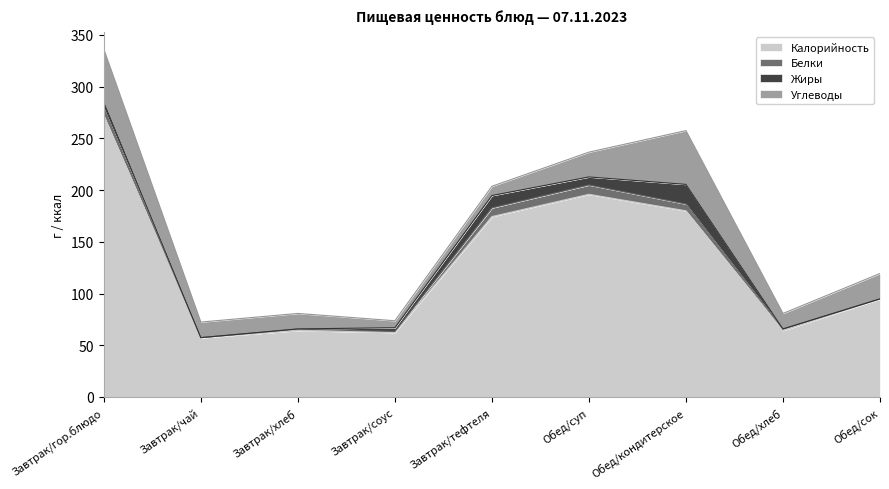

What is the spread (max minus min) of values at Обед/кондитерское?

173.5